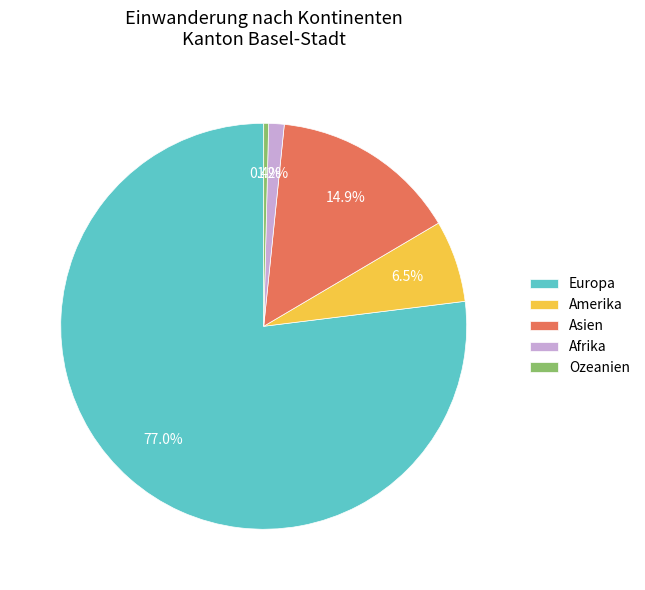

Which slice is the largest?

Europa